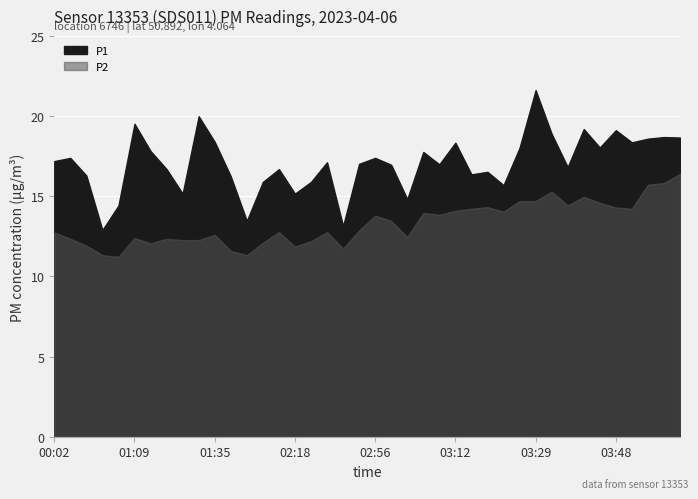

How many values in the P2 series exceed 12?

33